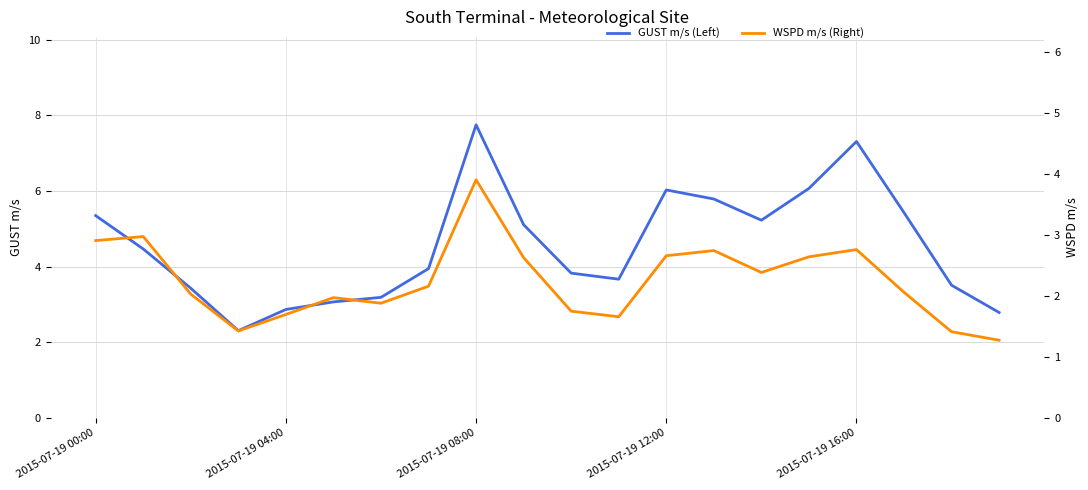

What is the minimum value for GUST m/s (Left)?

2.3